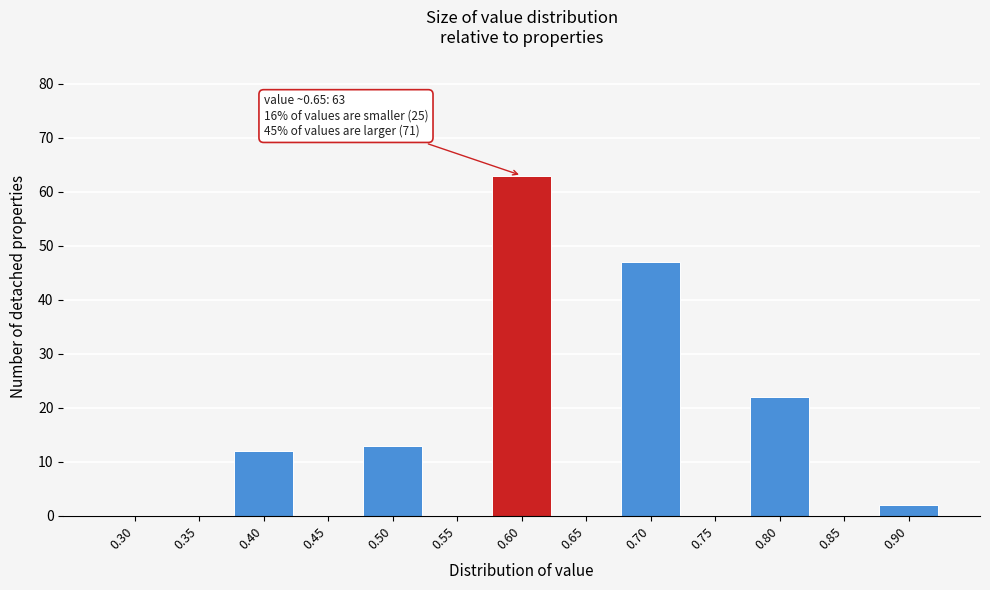

Reading right to left, transcribe all the data shown in this chart.

0.90=2	0.85=0	0.80=22	0.75=0	0.70=47	0.65=0	0.60=63	0.55=0	0.50=13	0.45=0	0.40=12	0.35=0	0.30=0